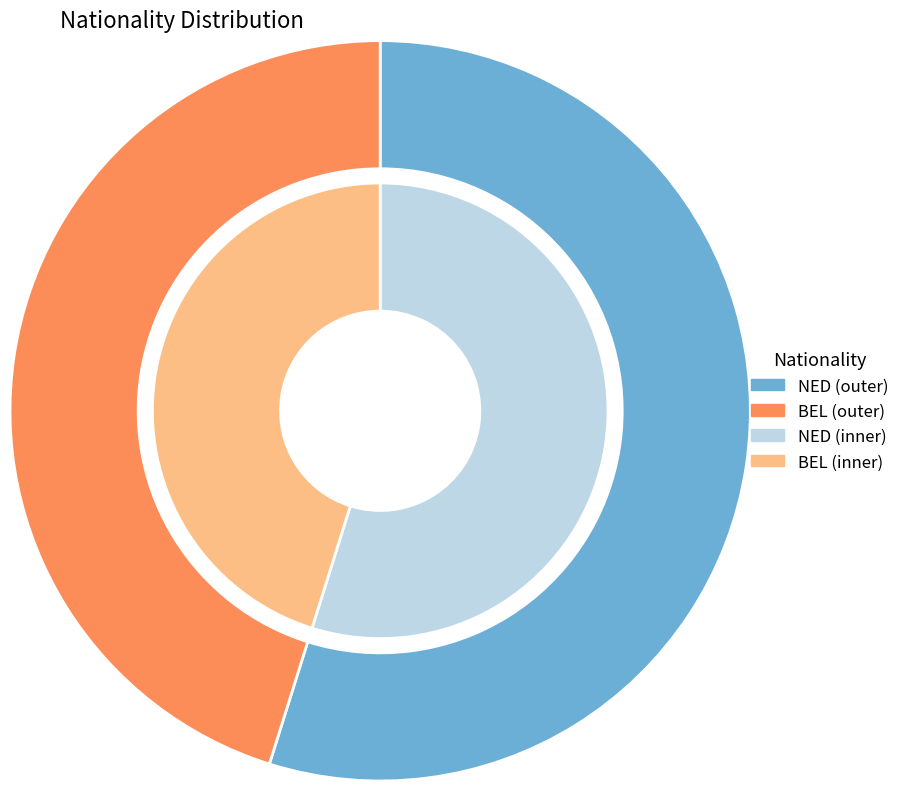

How many segments does this pie chart have?

2